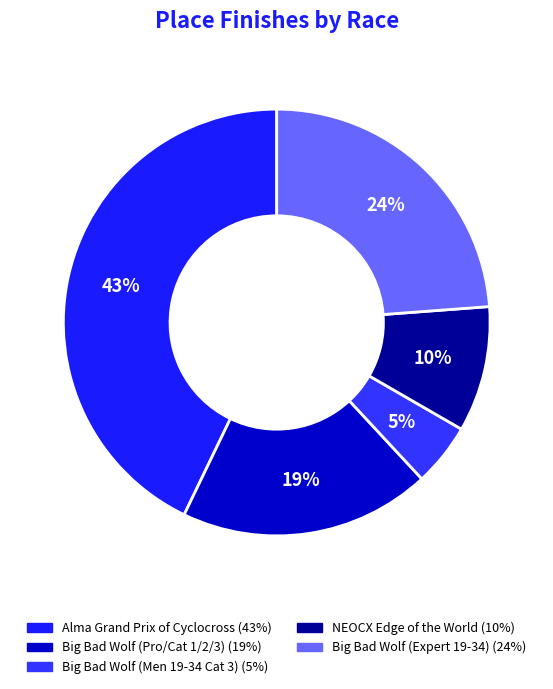

Rank the categories by value from highest to lowest.

Alma Grand Prix of Cyclocross, Big Bad Wolf (Expert 19-34), Big Bad Wolf (Pro/Cat 1/2/3), NEOCX Edge of the World, Big Bad Wolf (Men 19-34 Cat 3)